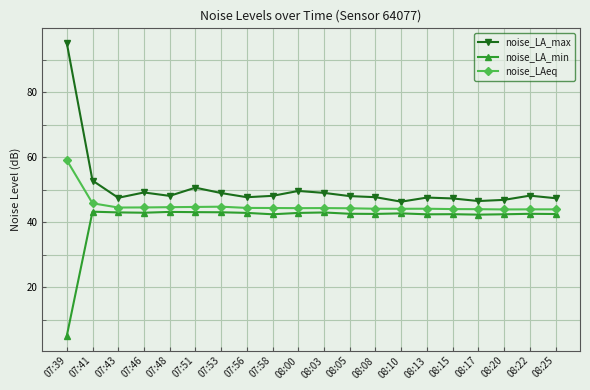

True or false: noise_LAeq and noise_LA_max cross at least once.

False